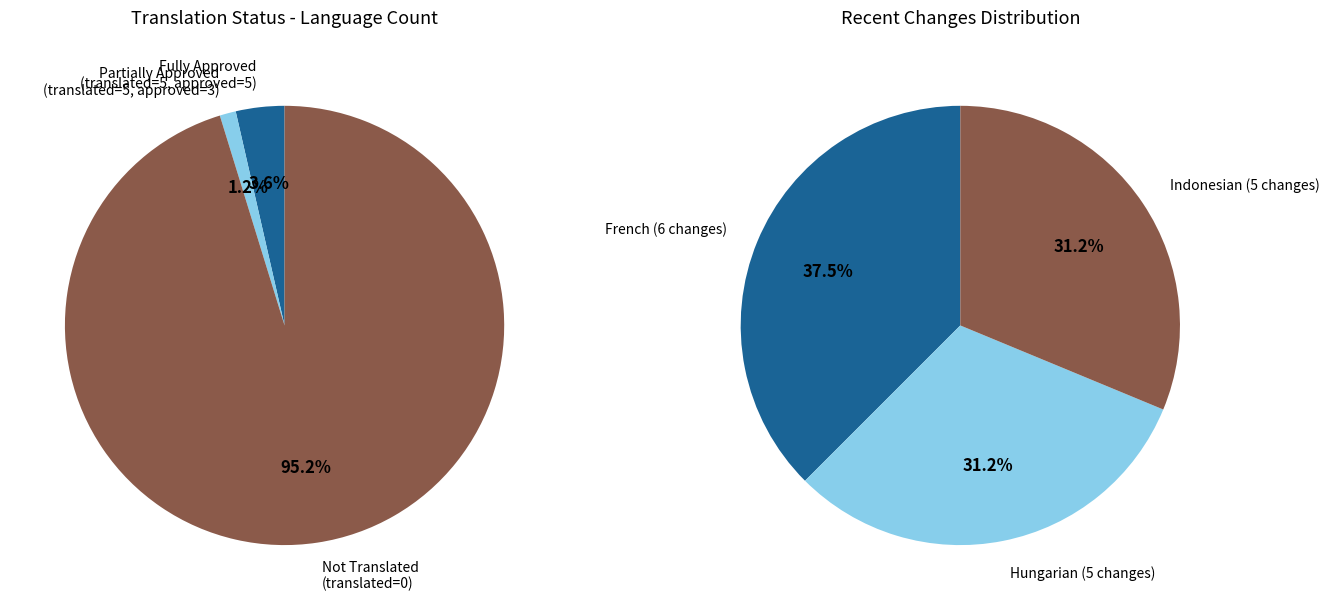

Is 3 the majority of the pie?

No